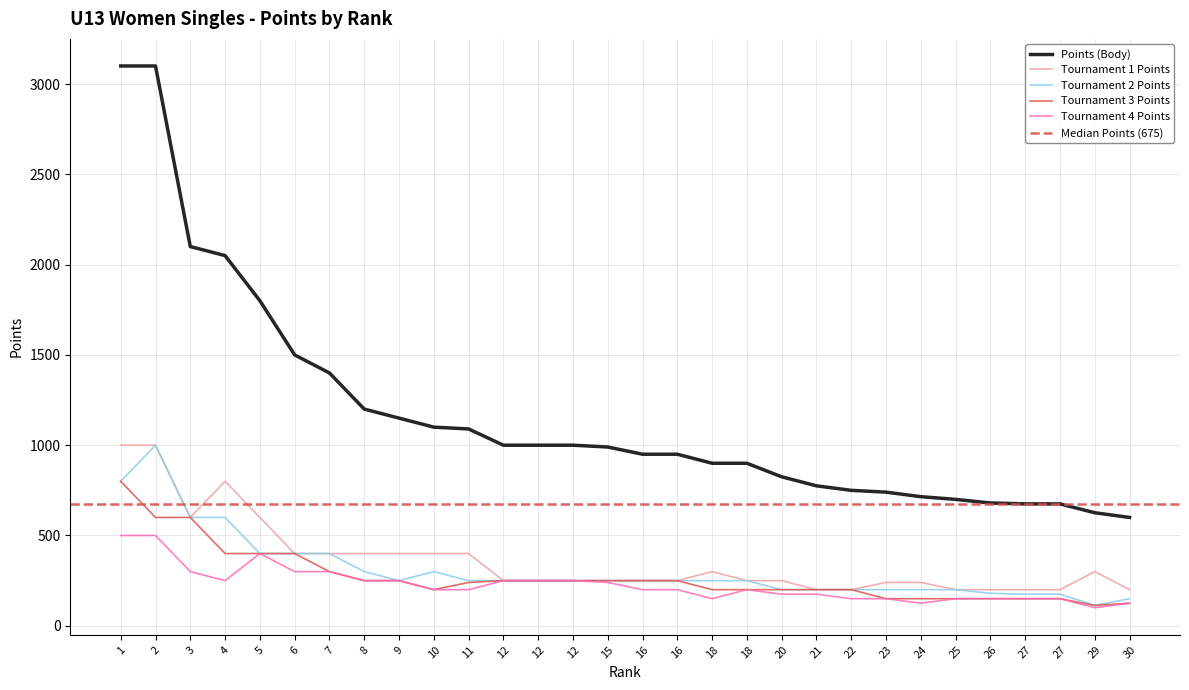

How many interior local peaks does the Tournament 2 Points series have?

2